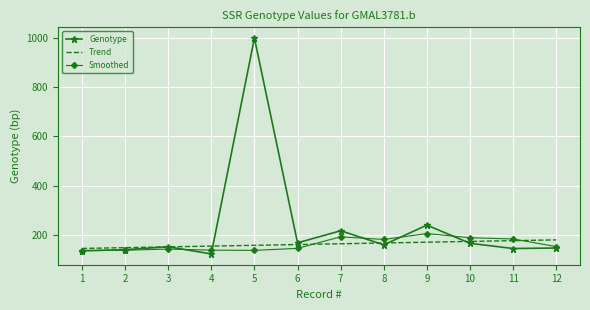

What is the minimum value shown in the chart?

123.0